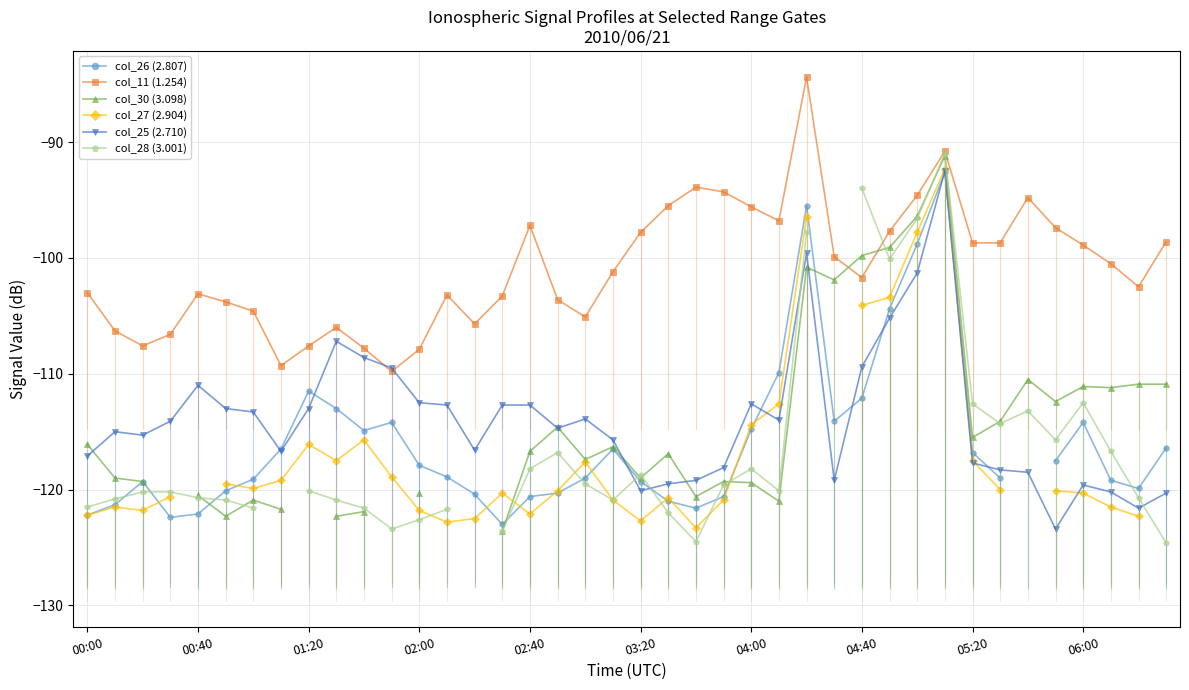

At which label does col_11 (1.254) first exceed -101?

02:40